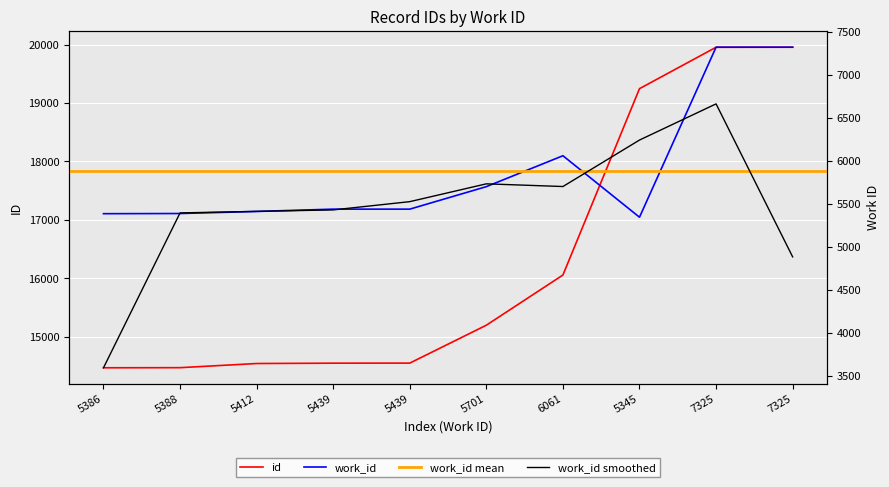

Reading left to right, transcribe all the data shown in this chart.

id: 14473	14475	14546	14552	14553	15201	16059	19245	19953	19954
work_id: 5386	5388	5412	5439	5439	5701	6061	5345	7325	7325